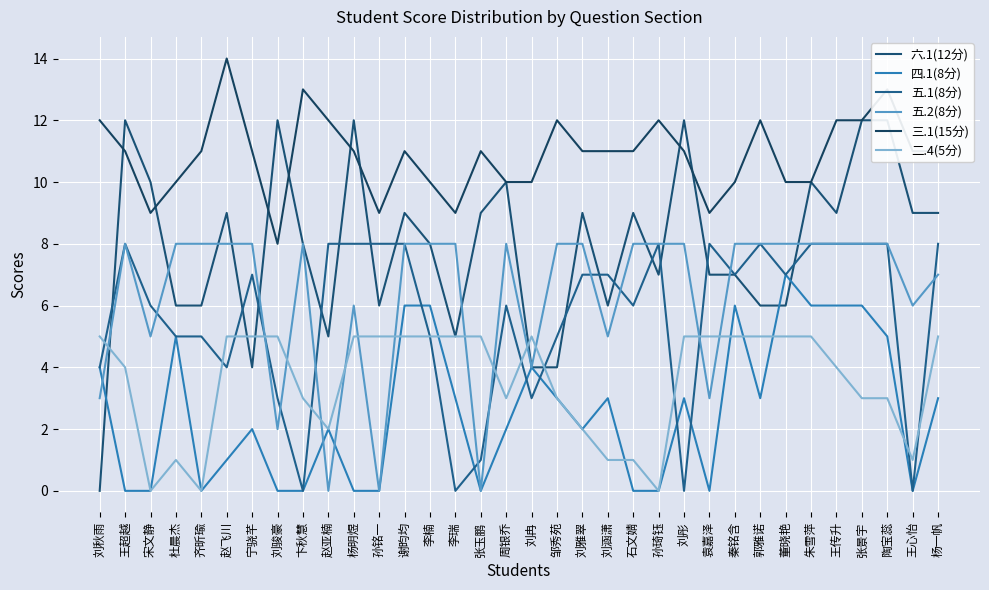

Reading left to right, transcribe all the data shown in this chart.

六.1(12分): 刘秋雨=0	王超越=12	宋文静=10	杜晨杰=6	齐昕瑜=6	赵飞川=9	宁骁芊=4	刘骏豪=12	卞秋慧=8	赵亚楠=5	杨明煜=12	孙铭一=6	谢昀均=9	李楠=8	李瑞=5	张玉鹏=9	周银乔=10	刘冉=4	邹秀苑=4	刘雅翠=9	刘涵潇=6	石文婧=9	孙琦钰=7	刘彤=12	袁嘉泽=7	秦铭含=7	郭雅诺=6	董晓艳=6	朱雪萍=10	王传升=9	张景宇=12	陶宝蕊=12	王心怡=9	杨一帆=9
四.1(8分): 刘秋雨=4	王超越=0	宋文静=0	杜晨杰=5	齐昕瑜=0	赵飞川=1	宁骁芊=2	刘骏豪=0	卞秋慧=0	赵亚楠=2	杨明煜=0	孙铭一=0	谢昀均=6	李楠=6	李瑞=3	张玉鹏=0	周银乔=2	刘冉=4	邹秀苑=3	刘雅翠=2	刘涵潇=3	石文婧=0	孙琦钰=0	刘彤=3	袁嘉泽=0	秦铭含=6	郭雅诺=3	董晓艳=7	朱雪萍=6	王传升=6	张景宇=6	陶宝蕊=5	王心怡=0	杨一帆=3
五.1(8分): 刘秋雨=4	王超越=8	宋文静=6	杜晨杰=5	齐昕瑜=5	赵飞川=4	宁骁芊=7	刘骏豪=3	卞秋慧=0	赵亚楠=8	杨明煜=8	孙铭一=8	谢昀均=8	李楠=5	李瑞=0	张玉鹏=1	周银乔=6	刘冉=3	邹秀苑=5	刘雅翠=7	刘涵潇=7	石文婧=6	孙琦钰=8	刘彤=0	袁嘉泽=8	秦铭含=7	郭雅诺=8	董晓艳=7	朱雪萍=8	王传升=8	张景宇=8	陶宝蕊=8	王心怡=0	杨一帆=8
五.2(8分): 刘秋雨=3	王超越=8	宋文静=5	杜晨杰=8	齐昕瑜=8	赵飞川=8	宁骁芊=8	刘骏豪=2	卞秋慧=8	赵亚楠=0	杨明煜=6	孙铭一=0	谢昀均=8	李楠=8	李瑞=8	张玉鹏=0	周银乔=8	刘冉=4	邹秀苑=8	刘雅翠=8	刘涵潇=5	石文婧=8	孙琦钰=8	刘彤=8	袁嘉泽=3	秦铭含=8	郭雅诺=8	董晓艳=8	朱雪萍=8	王传升=8	张景宇=8	陶宝蕊=8	王心怡=6	杨一帆=7
三.1(15分): 刘秋雨=12	王超越=11	宋文静=9	杜晨杰=10	齐昕瑜=11	赵飞川=14	宁骁芊=11	刘骏豪=8	卞秋慧=13	赵亚楠=12	杨明煜=11	孙铭一=9	谢昀均=11	李楠=10	李瑞=9	张玉鹏=11	周银乔=10	刘冉=10	邹秀苑=12	刘雅翠=11	刘涵潇=11	石文婧=11	孙琦钰=12	刘彤=11	袁嘉泽=9	秦铭含=10	郭雅诺=12	董晓艳=10	朱雪萍=10	王传升=12	张景宇=12	陶宝蕊=13	王心怡=11	杨一帆=11
二.4(5分): 刘秋雨=5	王超越=4	宋文静=0	杜晨杰=1	齐昕瑜=0	赵飞川=5	宁骁芊=5	刘骏豪=5	卞秋慧=3	赵亚楠=2	杨明煜=5	孙铭一=5	谢昀均=5	李楠=5	李瑞=5	张玉鹏=5	周银乔=3	刘冉=5	邹秀苑=3	刘雅翠=2	刘涵潇=1	石文婧=1	孙琦钰=0	刘彤=5	袁嘉泽=5	秦铭含=5	郭雅诺=5	董晓艳=5	朱雪萍=5	王传升=4	张景宇=3	陶宝蕊=3	王心怡=1	杨一帆=5